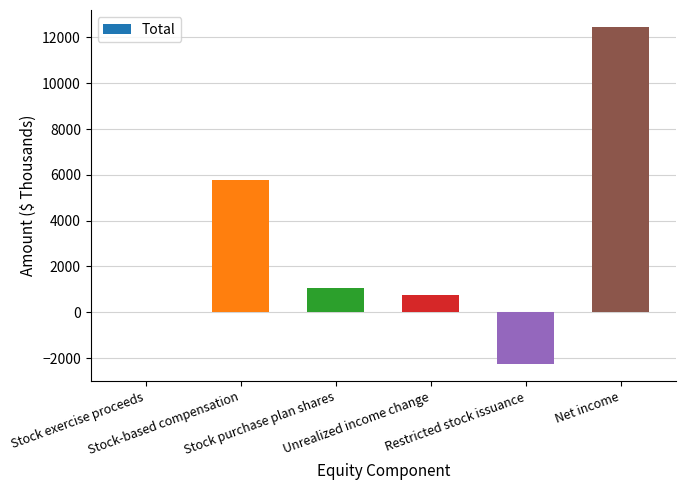

Are the bars horizontal?

No